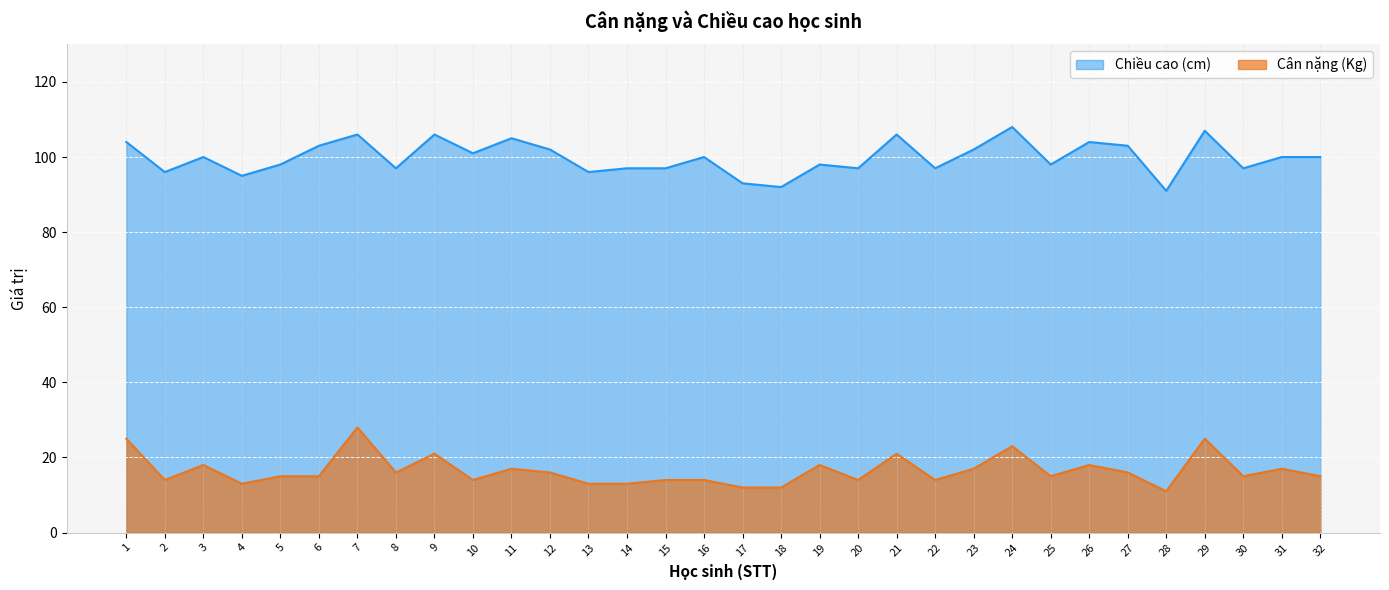

Does the chart display data point markers on the line(s)?

No